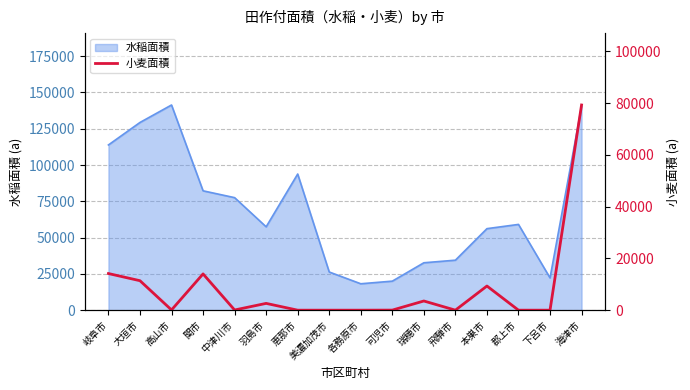

At which category does the data reach its first local peak?

関市